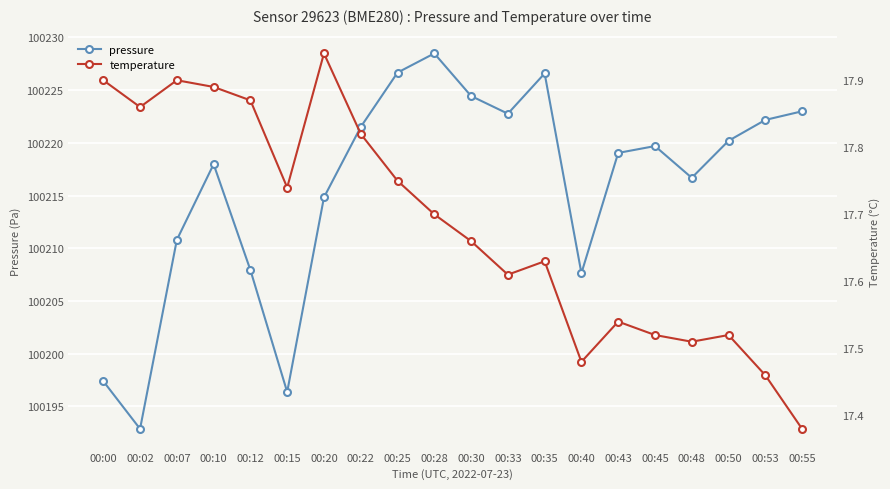

What is the spread (max minus min) of values at 00:20?

100196.9